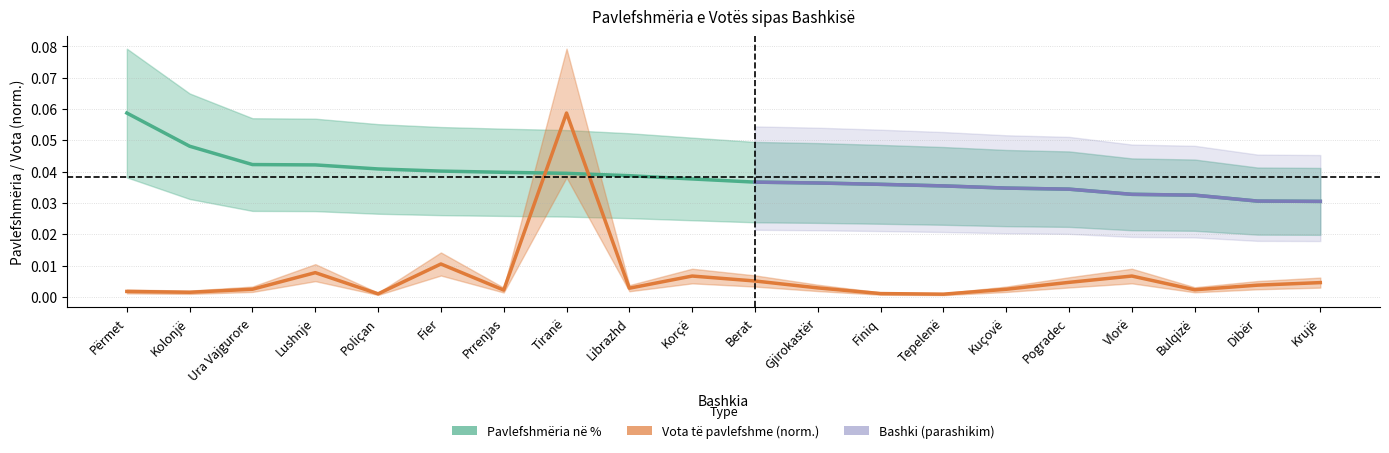

Which series ends up on top after the final intersection of Vota të pavlefshme and Pavlefshmëria në %?

Pavlefshmëria në %